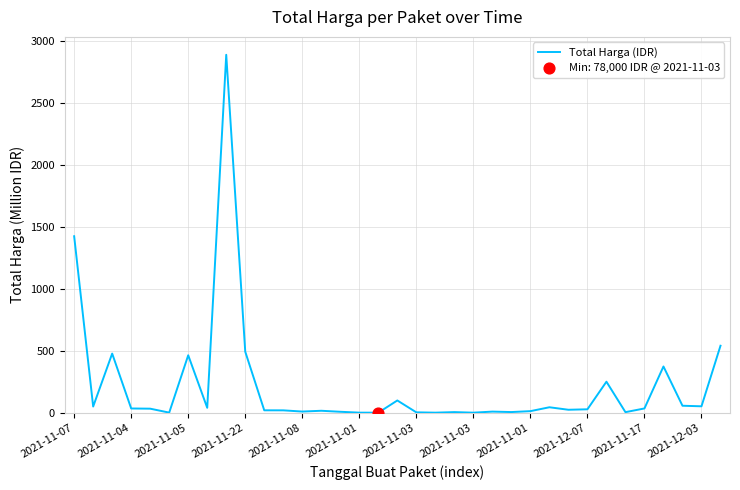

What is the greatest value displayed?

2892.1